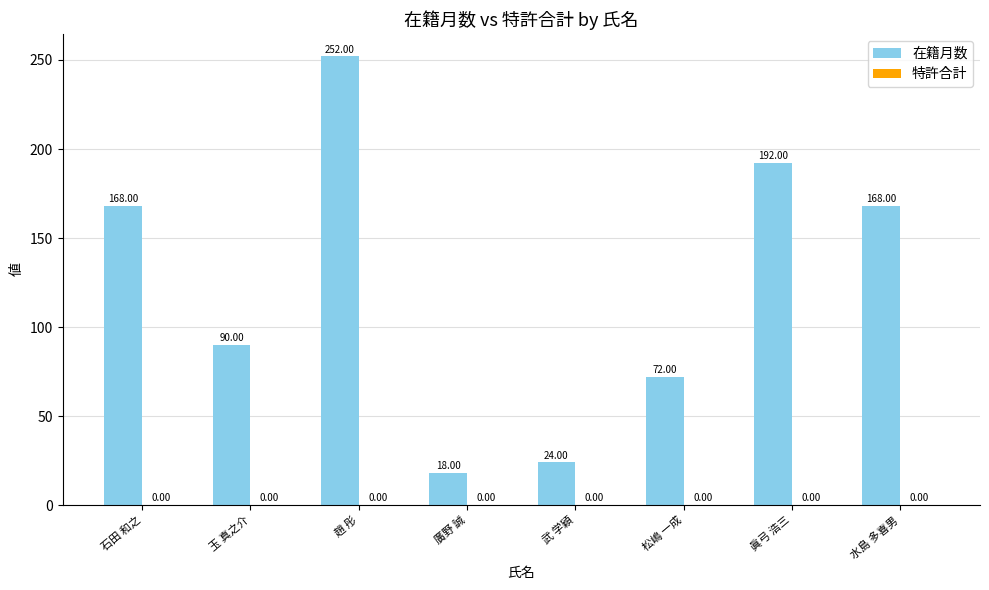

What is the sum of all values?

984